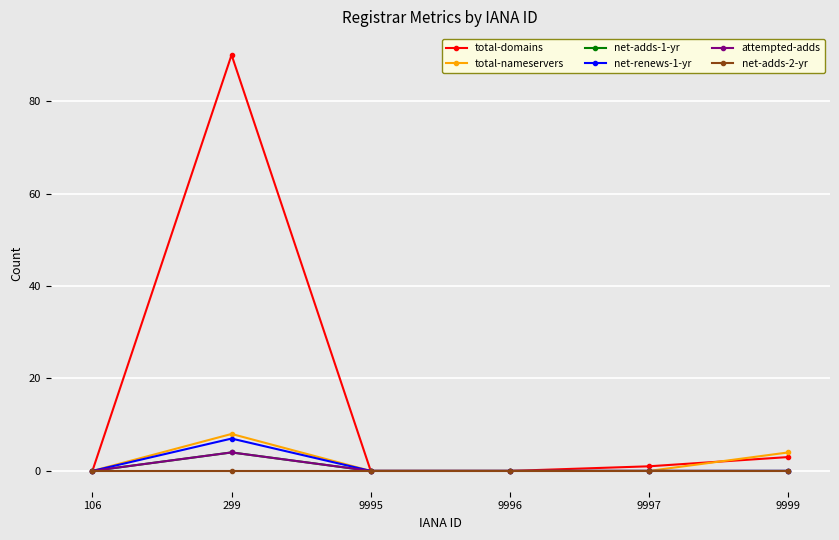

Is this an area chart (filled region under the line)?

No